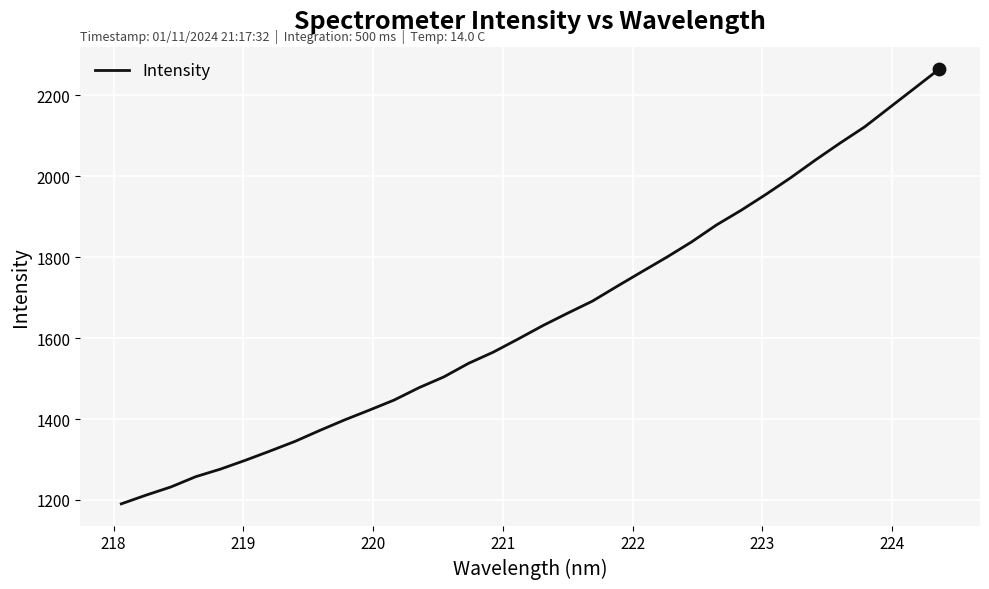

What is the difference between the maximum and minimum values?

1074.3